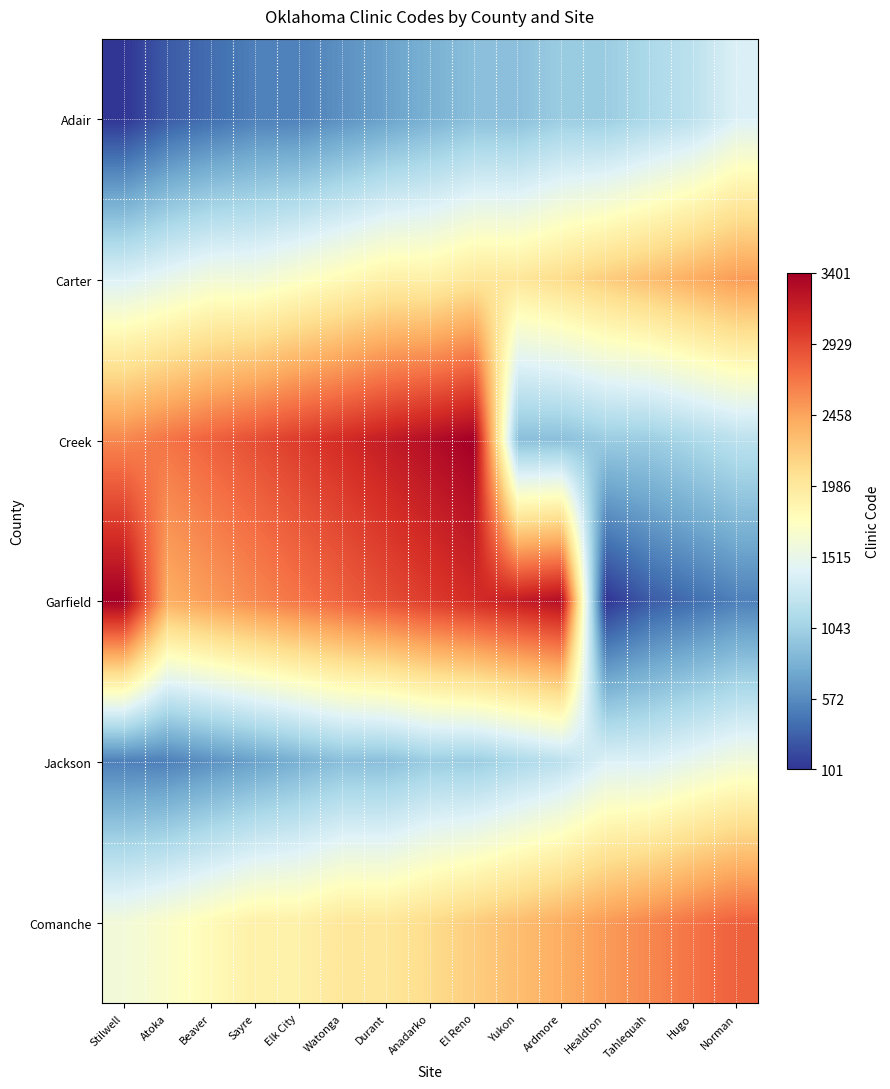

How many series are shown in this chart?

6